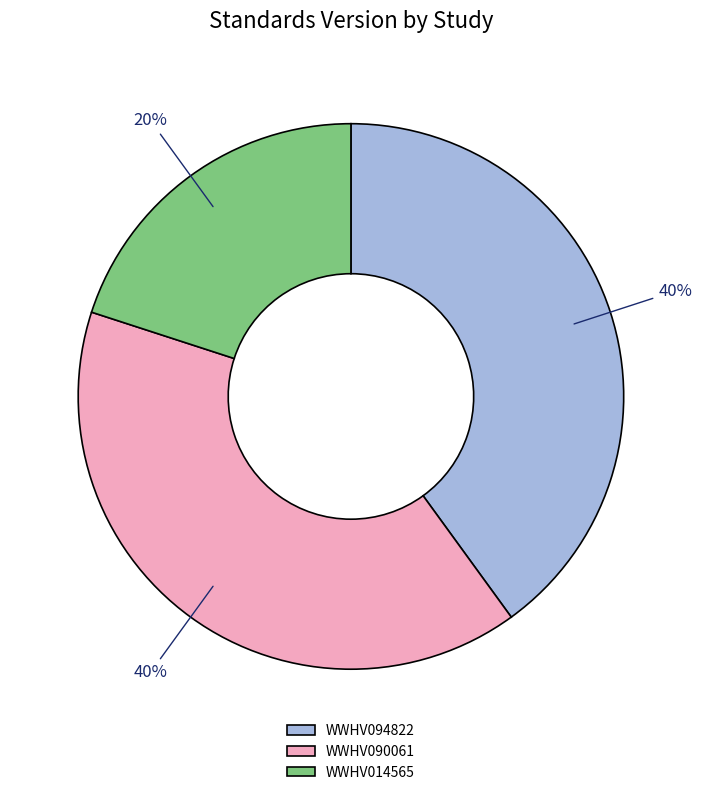

To the nearest percent, what percentage of the pie is WWHV090061?

40%